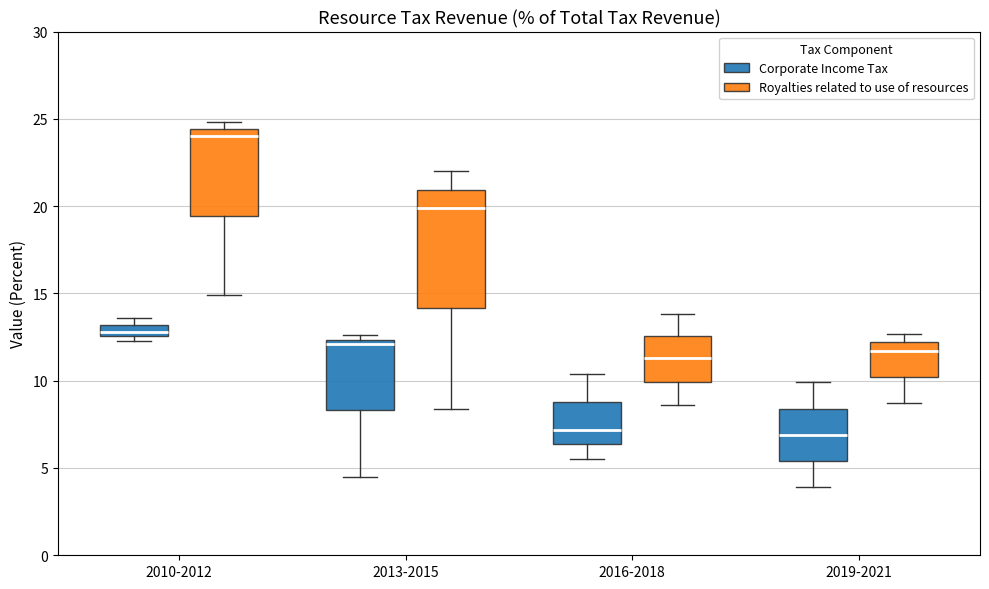

Comparing the boxes themselves (not the whiskers), which one is the tallest?

2013-2015 (Royalties related to use of resources)